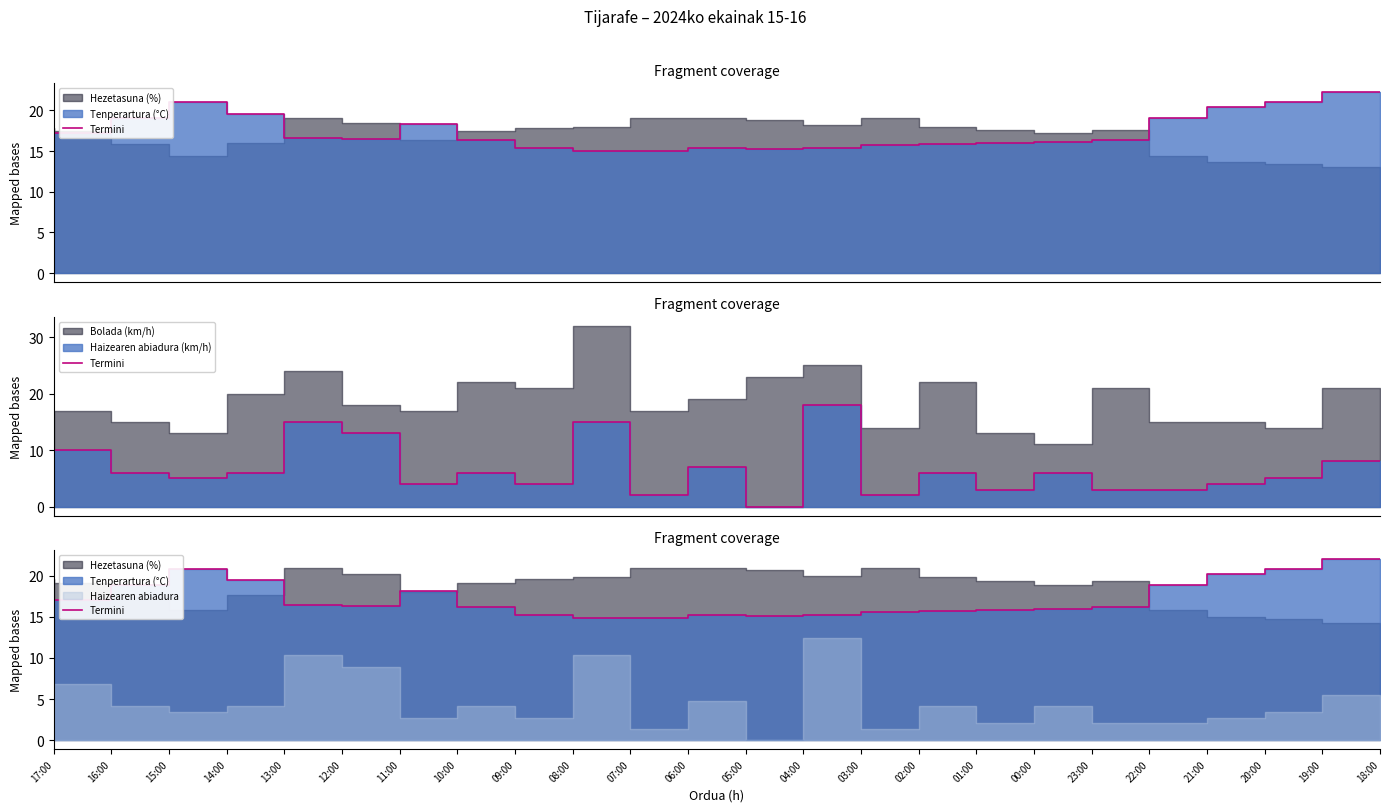

At which label is the value closest to 18?

10:00